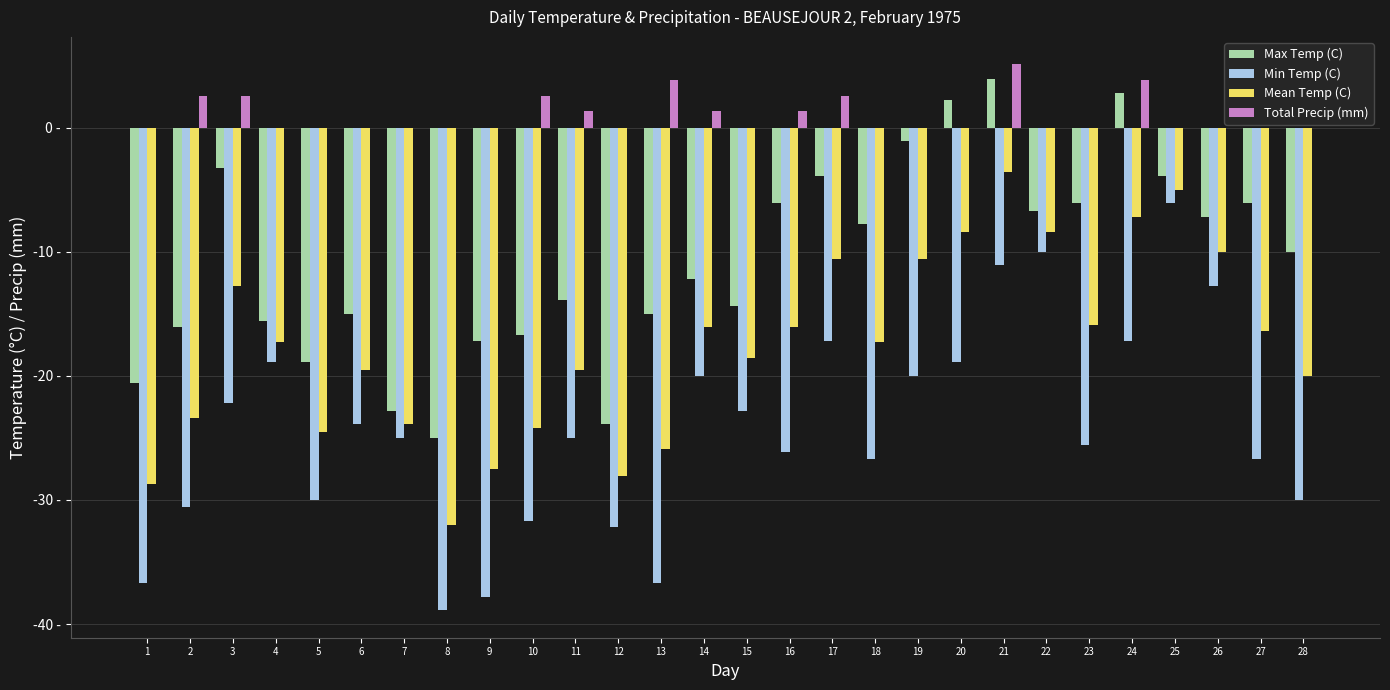

Which series has the largest range (max minus min)?

Min Temp (C)